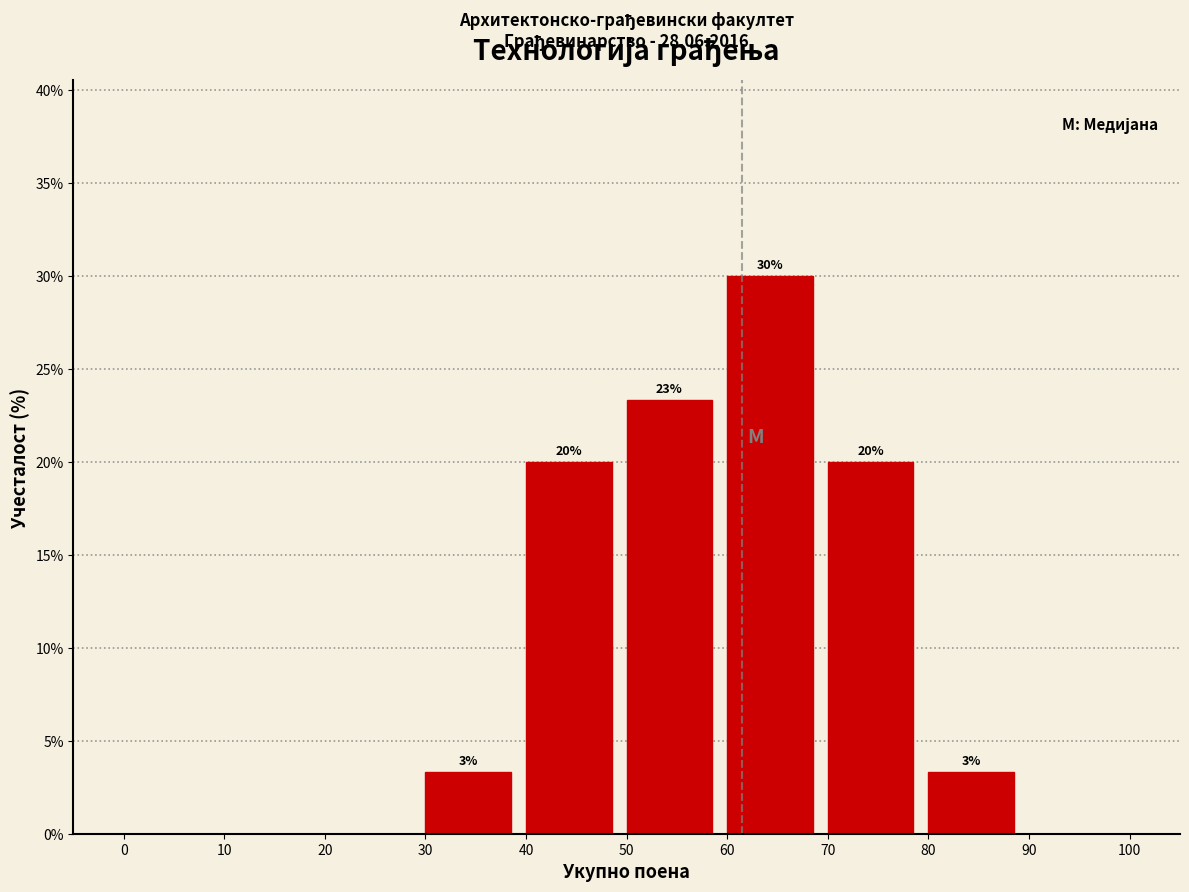

Which range on the x-axis has the tallest bar?

60 to 70